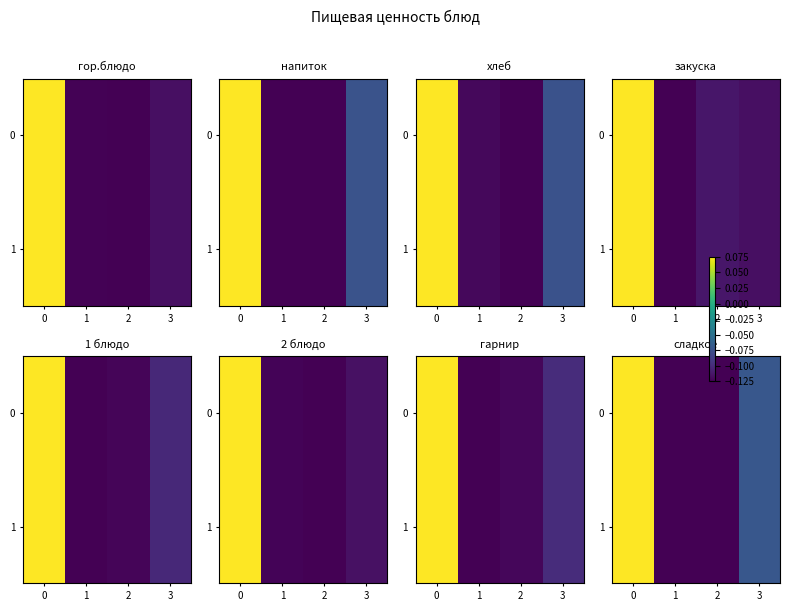

What is the maximum value shown in the chart?

0.1